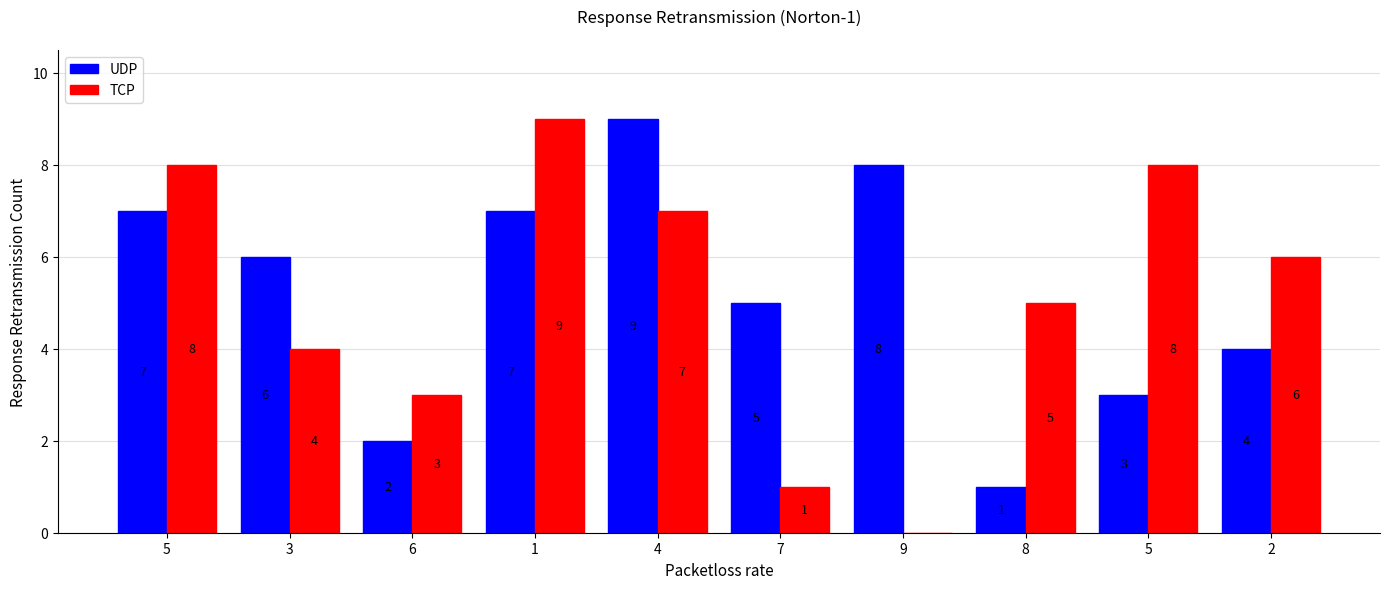

How many values in TCP are above zero?

9